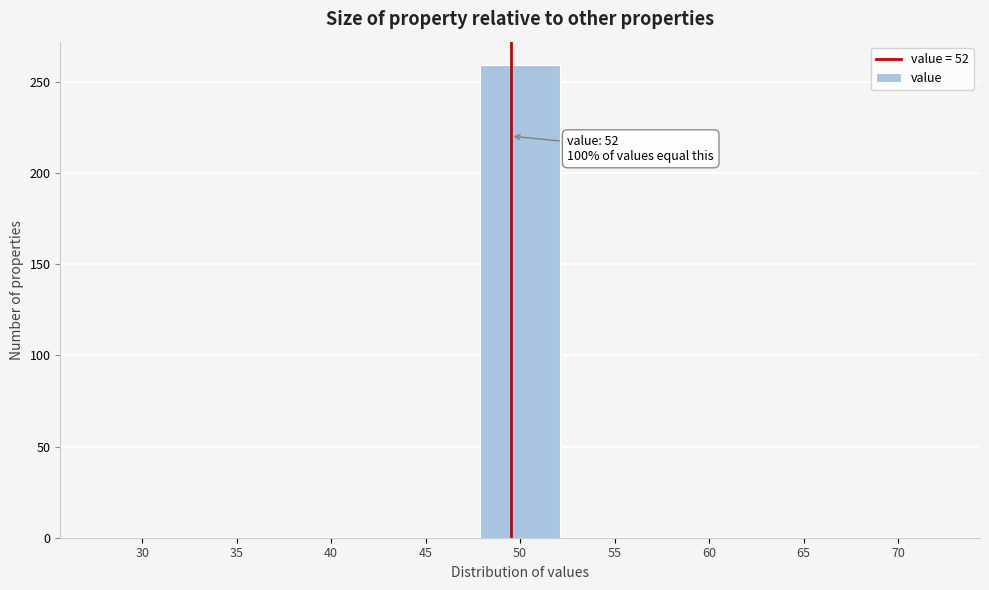

Reading left to right, list all the values displayed in this chart.

30=0	35=0	40=0	45=0	50=259	55=0	60=0	65=0	70=0